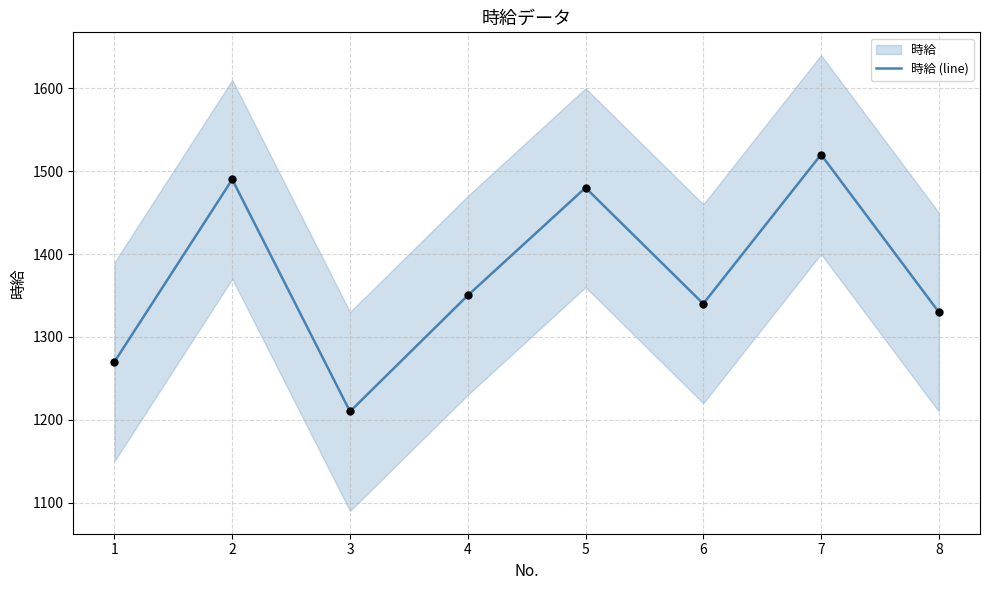

What is the ratio of the value at 8 to the value at 2?

0.9